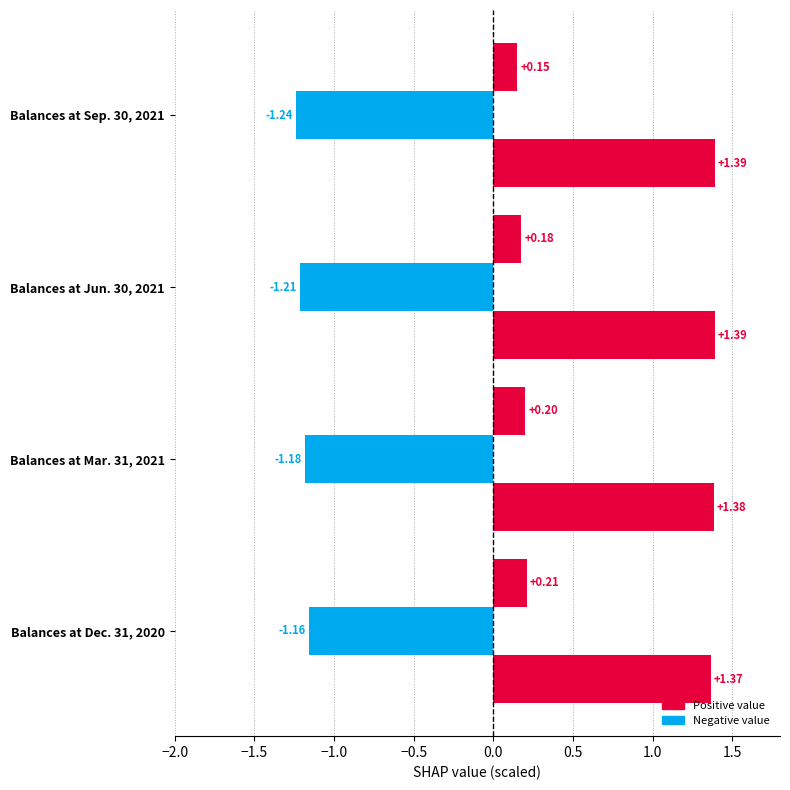

How many series are shown in this chart?

3